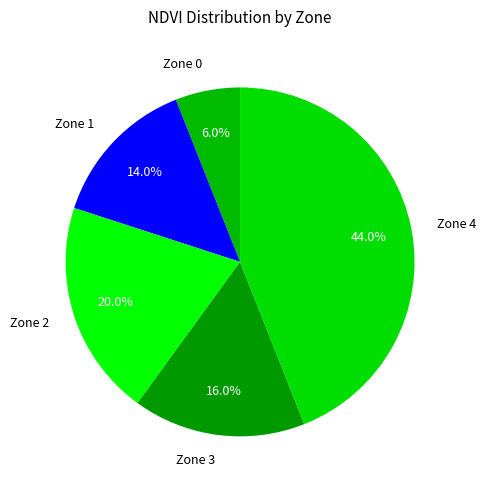

To the nearest percent, what percentage of the pie is Zone 2?

20%